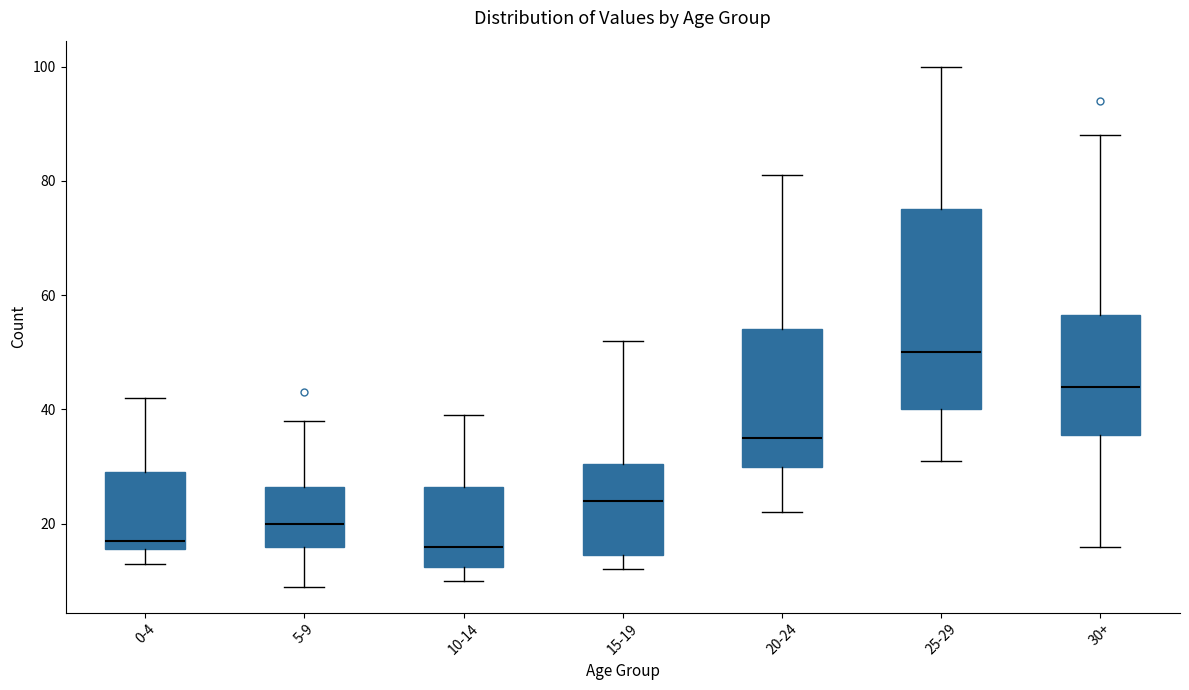

Reading left to right, transcribe this box plot: for each box, give where its median line is, the range the box spans, and where its two whiskers end, as read against the y-axis. The values are not printed on the chart, so give them approximately, as read against the axis.

0-4: median 18, box 16 to 30, whiskers 14 to 42
5-9: median 20, box 16 to 26, whiskers 10 to 38
10-14: median 16, box 12 to 26, whiskers 10 to 40
15-19: median 24, box 14 to 30, whiskers 12 to 52
20-24: median 36, box 30 to 54, whiskers 22 to 82
25-29: median 50, box 40 to 76, whiskers 32 to 100
30+: median 44, box 36 to 56, whiskers 16 to 88